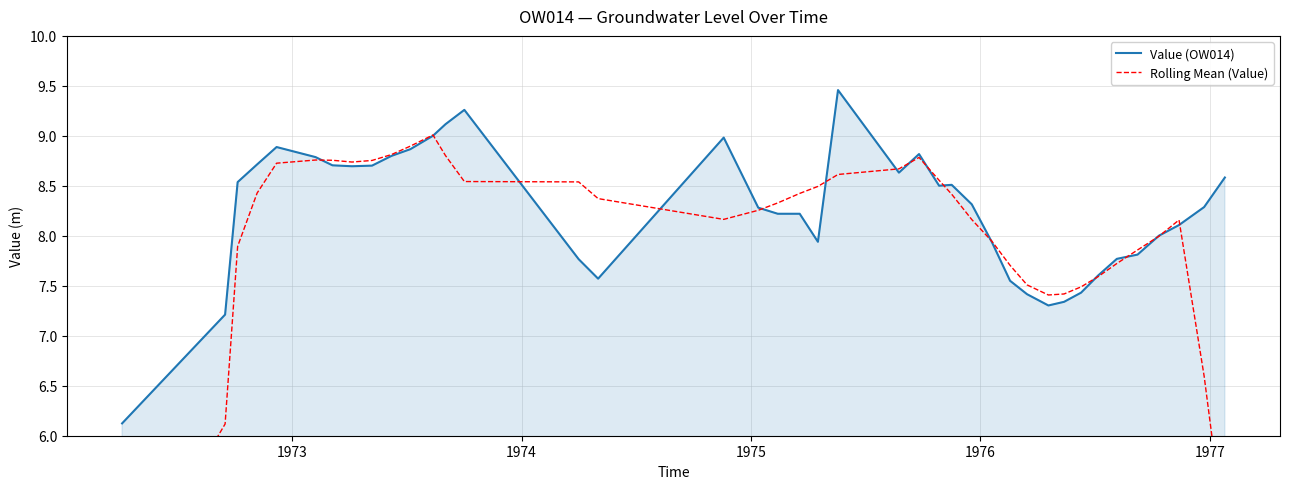

What is the value of the Value (OW014) point at the 29th from the left?

7.5